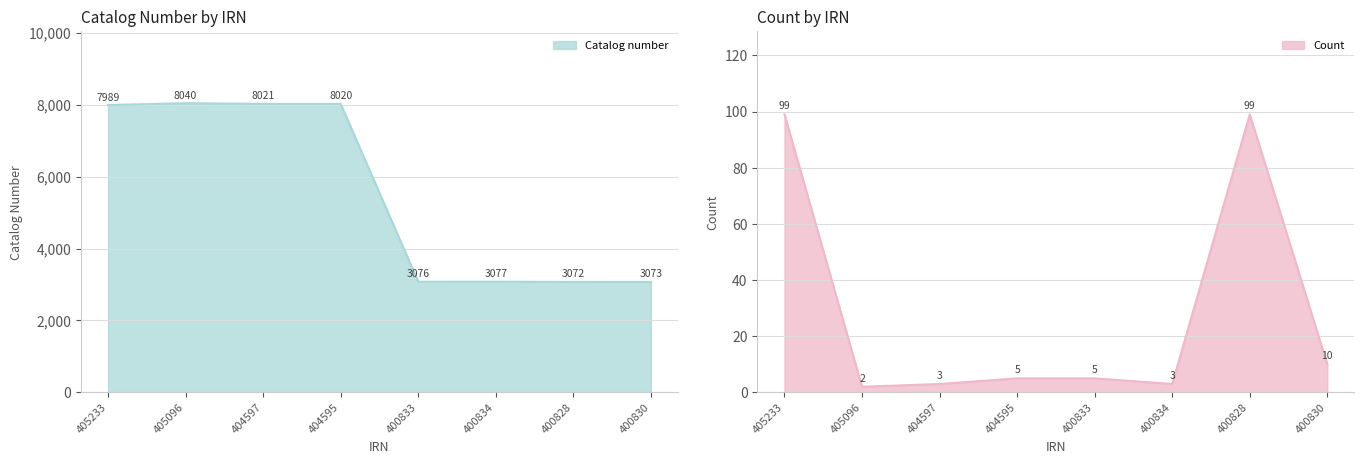

What is the label of the 5th point from the left?

400833